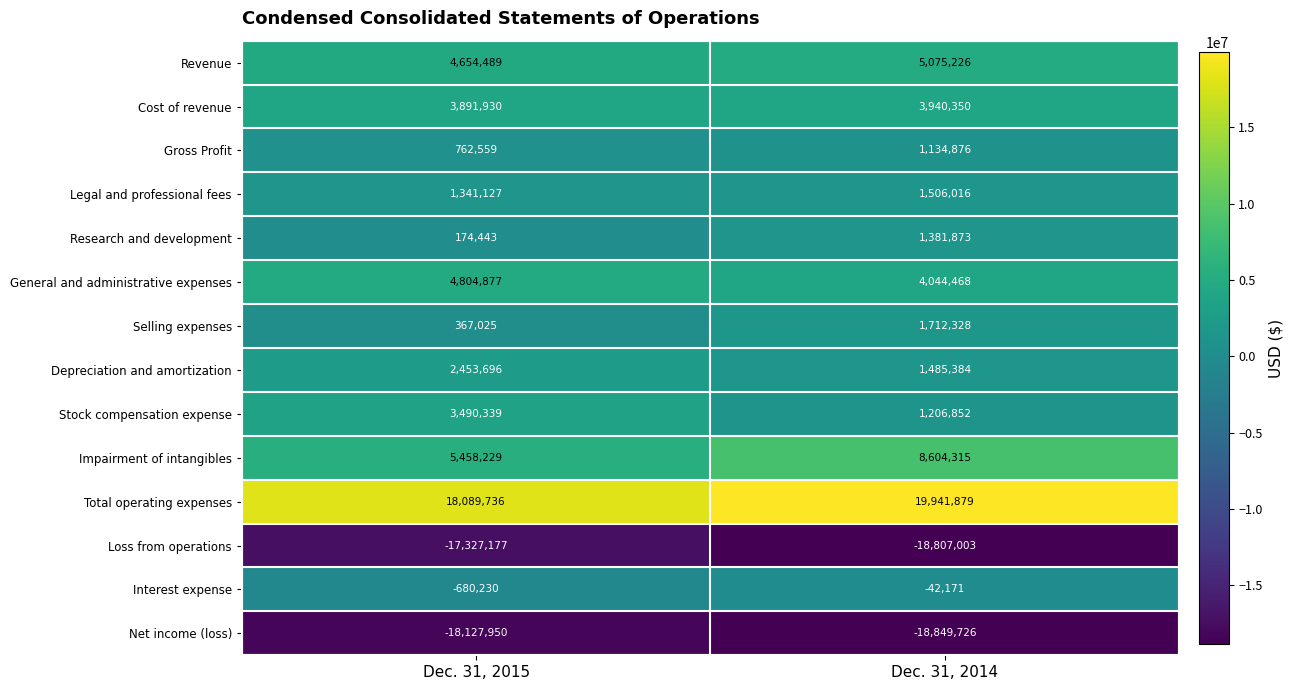

At which label is General and administrative expenses closest to 4424672?

Dec. 31, 2014